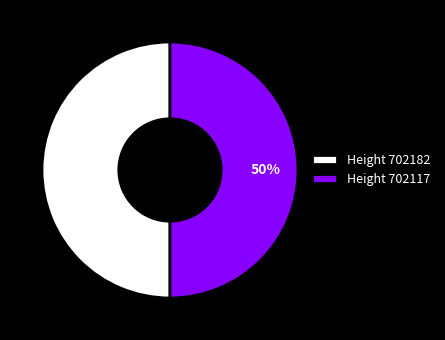

True or false: Height 702182 accounts for 62% of the total.

False